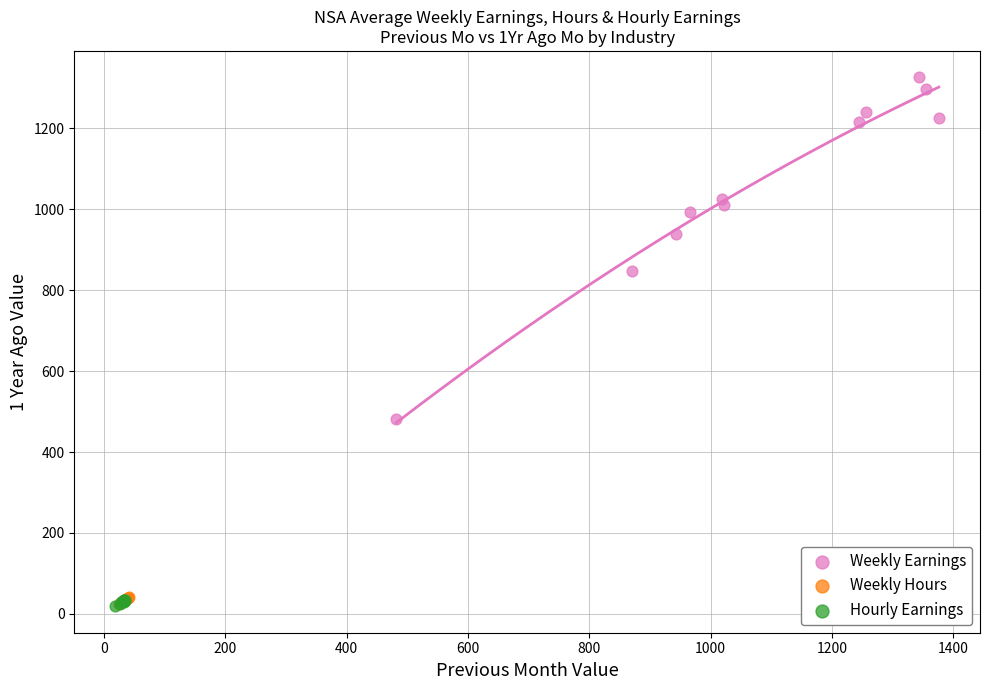

What are all the series names shown in the legend?

Weekly Earnings, Weekly Hours, Hourly Earnings